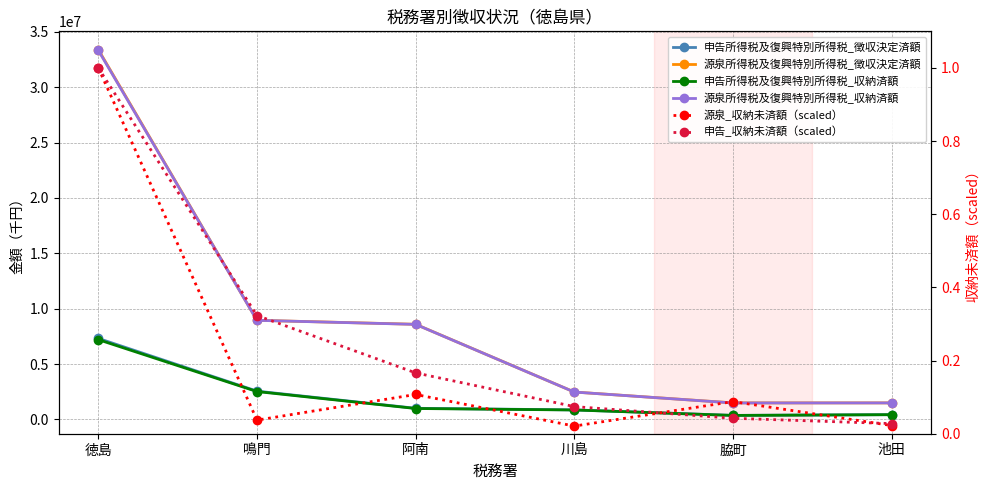

How many lines are shown in the chart?

6